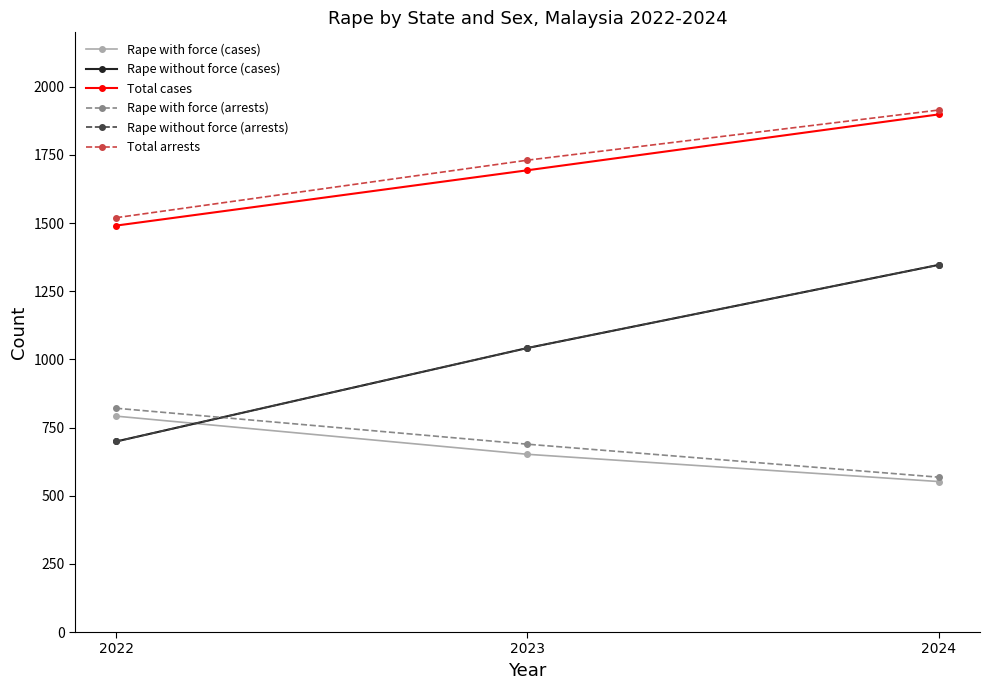

The Rape with force (cases) series shows 792 at 2022. True or false?

True